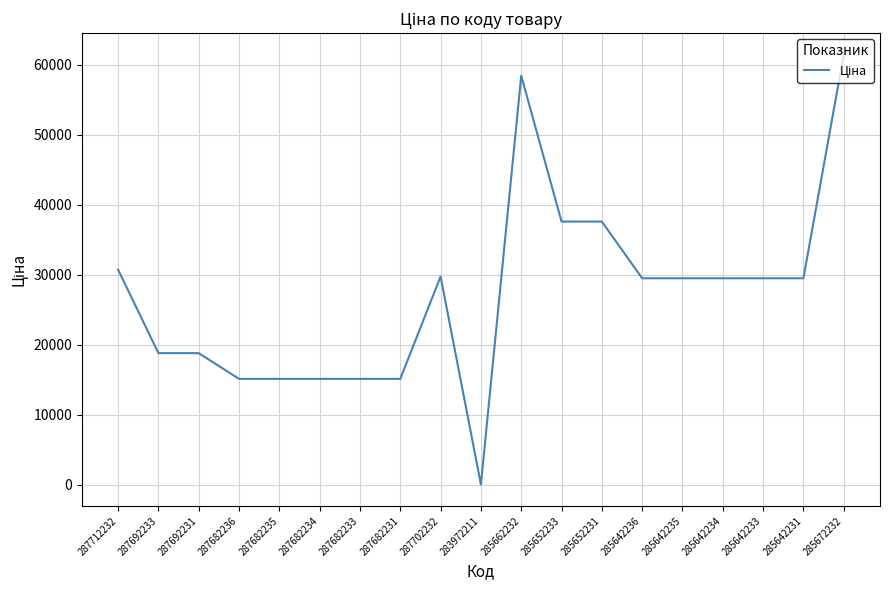

Does the chart display data point markers on the line(s)?

No